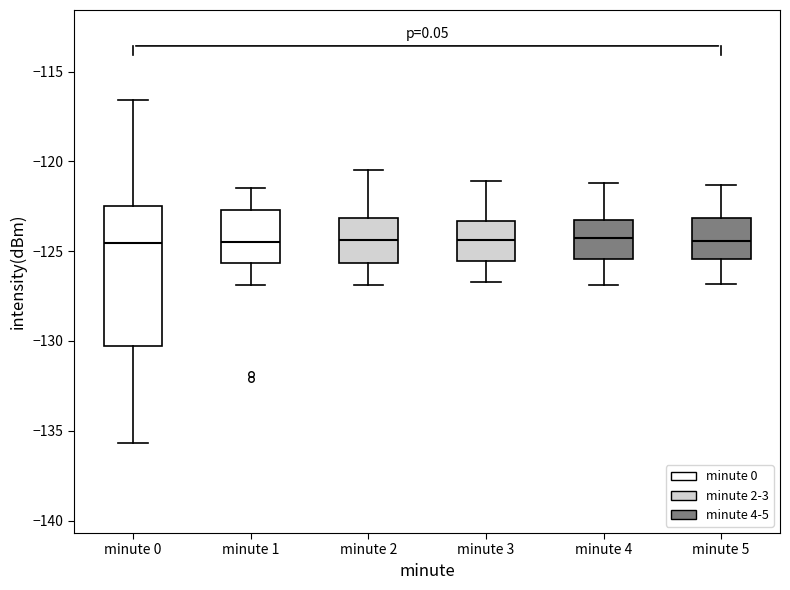

Reading left to right, transcribe this box plot: for each box, give where its median line is, the range the box spans, and where its two whiskers end, as read against the y-axis. The values are not printed on the chart, so give them approximately, as read against the axis.

minute 0: median -124.5, box -130.5 to -122.5, whiskers -135.5 to -116.5
minute 1: median -124.5, box -125.5 to -122.5, whiskers -127.0 to -121.5
minute 2: median -124.5, box -125.5 to -123.0, whiskers -127.0 to -120.5
minute 3: median -124.5, box -125.5 to -123.5, whiskers -126.5 to -121.0
minute 4: median -124.0, box -125.5 to -123.0, whiskers -127.0 to -121.0
minute 5: median -124.5, box -125.5 to -123.0, whiskers -127.0 to -121.5